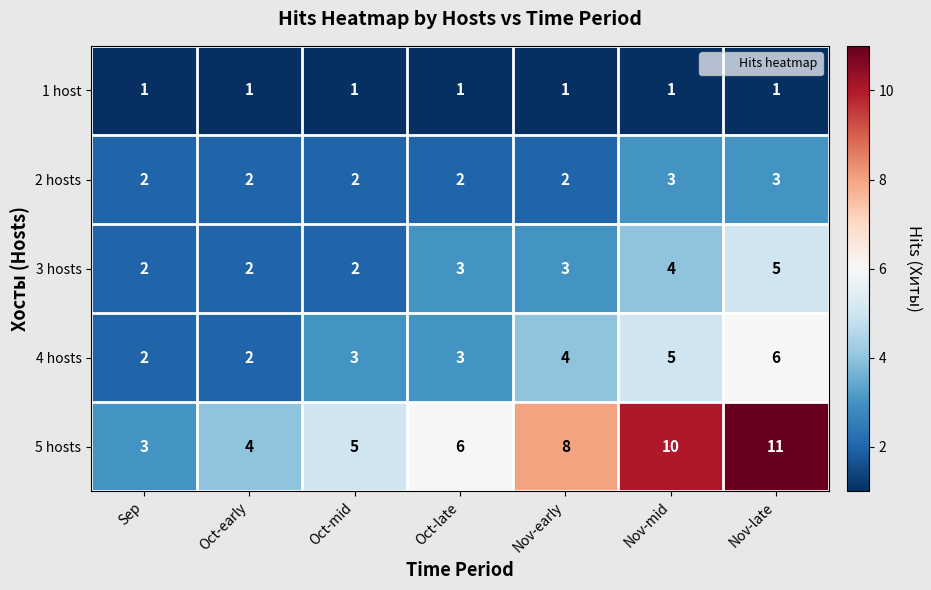

Between Oct-late and Nov-late, which series saw the biggest shift?

5 hosts